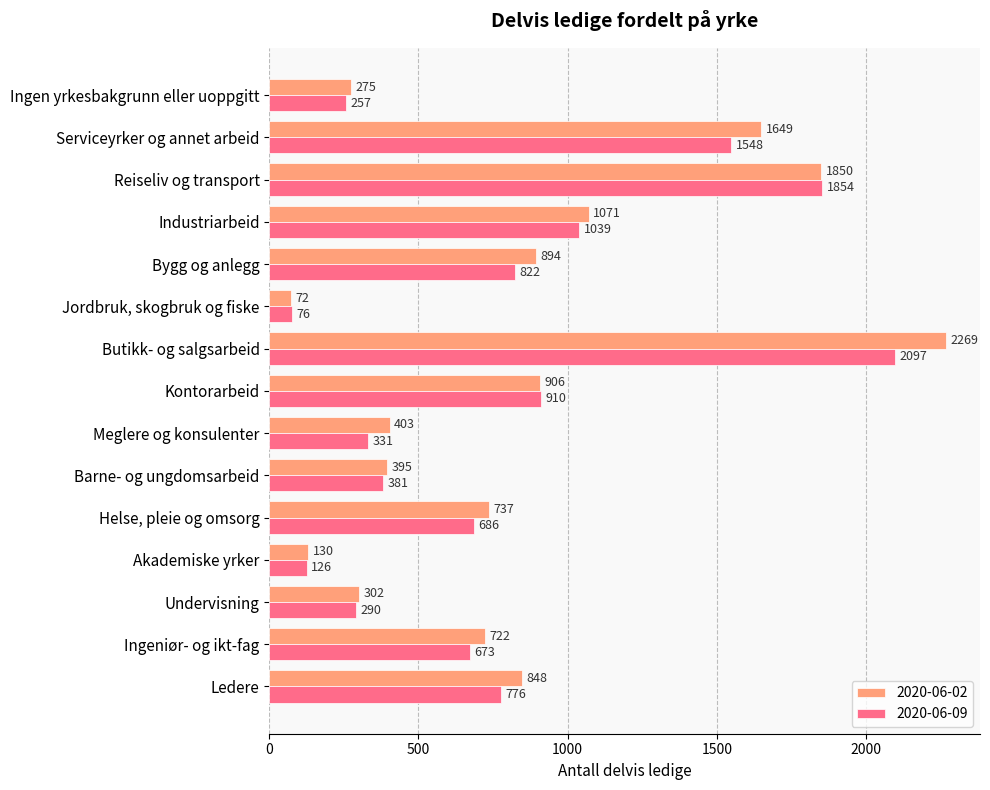

True or false: 2020-06-09 has a value of 1138 at Ledere.

False